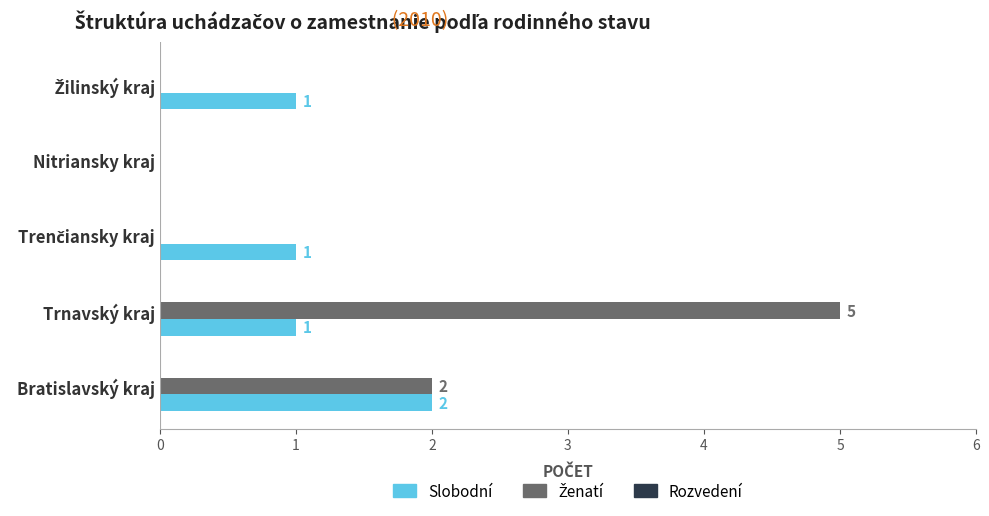

At which category is the sum across all series the highest?

Trnavský kraj